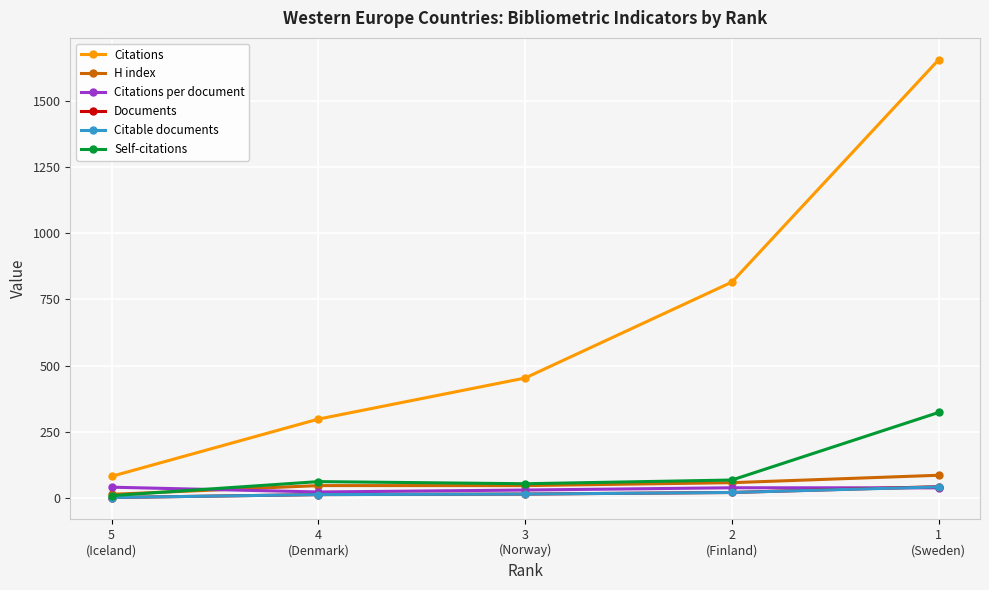

What is the maximum value for Self-citations?

323.0